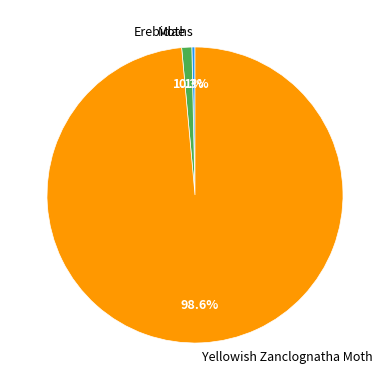

Between Yellowish Zanclognatha Moth and Erebidae, which is larger?

Yellowish Zanclognatha Moth